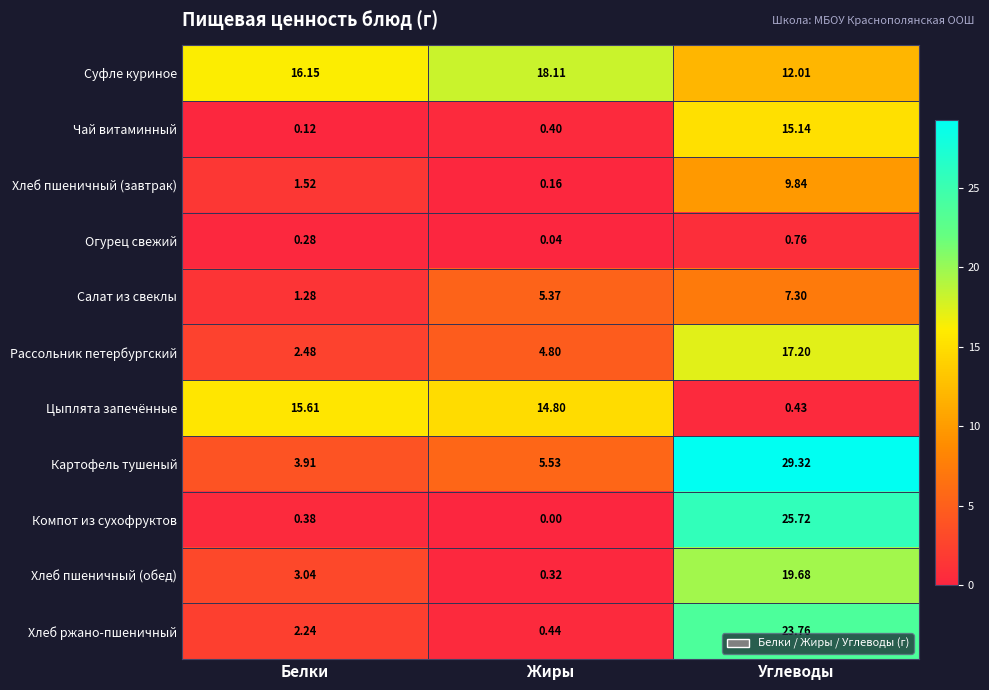

Is the value of Чай витаминный at Углеводы greater than the value of Хлеб ржано-пшеничный at Жиры?

Yes